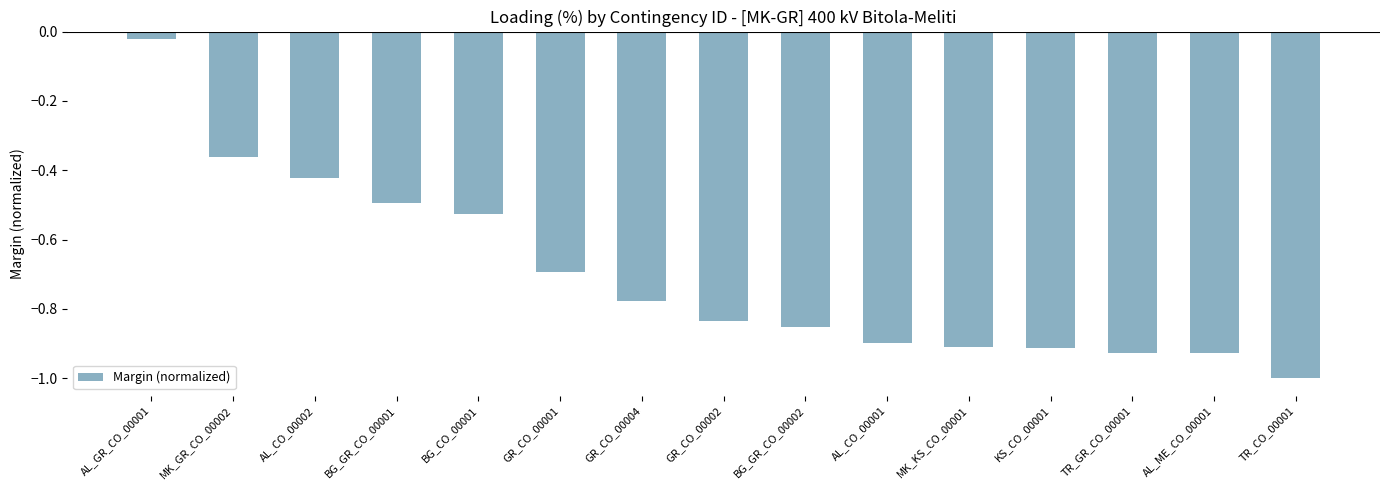

What is the label of the 3rd bar from the right?

TR_GR_CO_00001